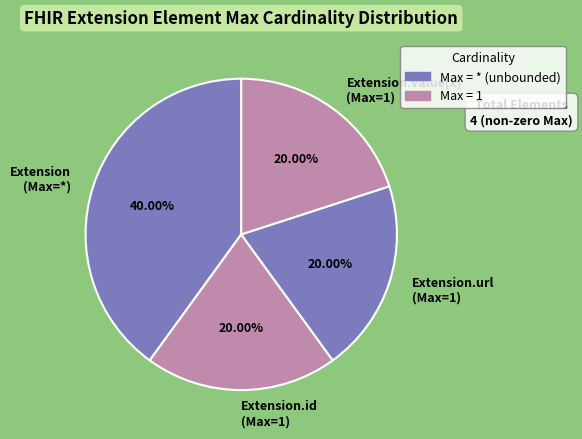

Count the number of slices in the pie.

4